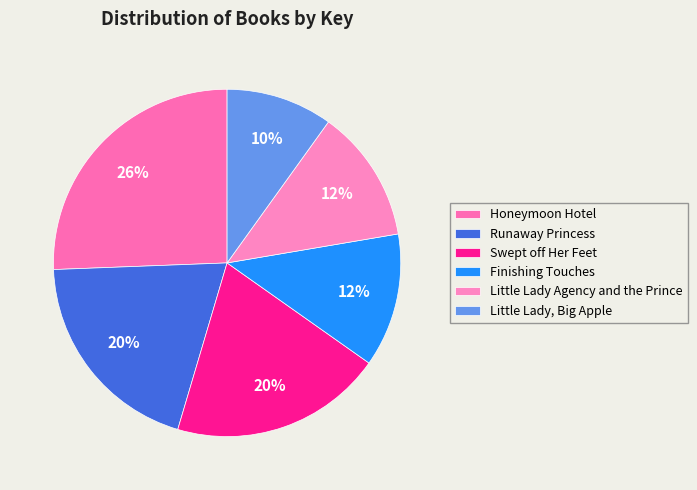

To the nearest percent, what is the difference between the largest and smallest slice percentages?

16%